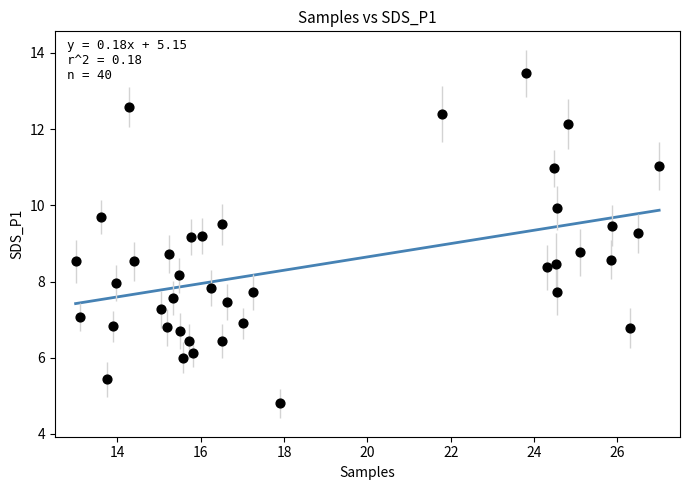

What is the range of X values (max minus min)?

14.0